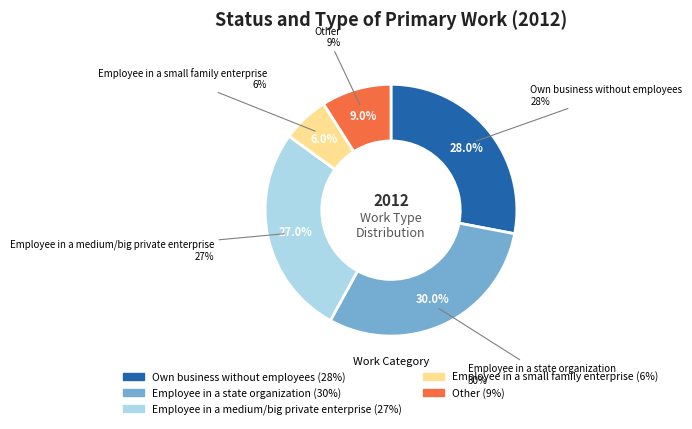

Is there a majority slice in this chart?

No